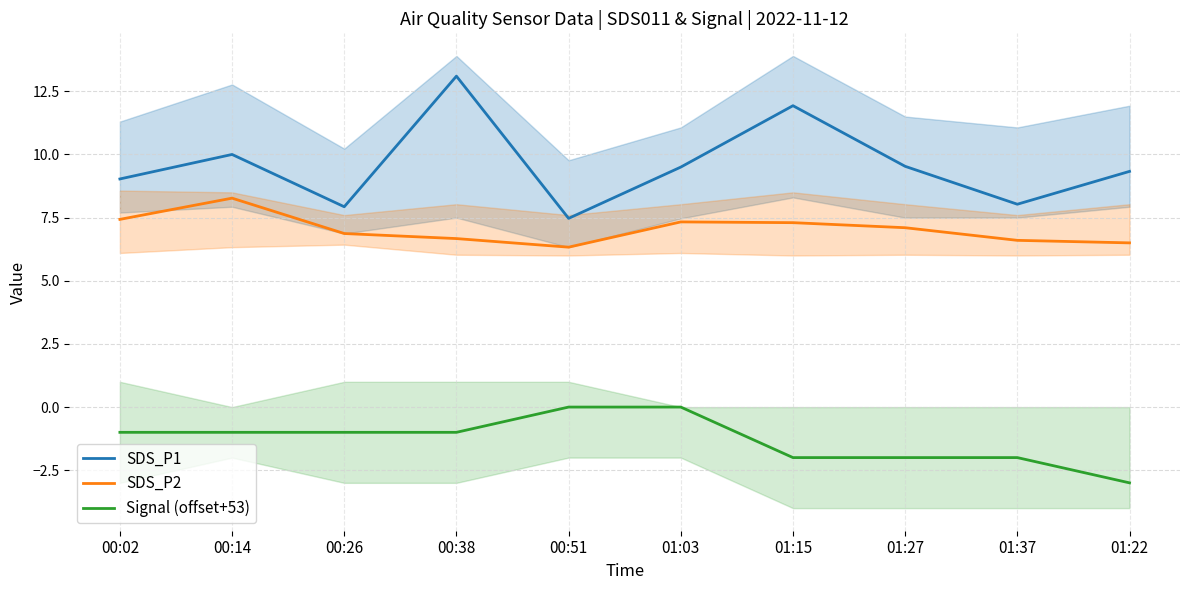

What is the difference between the second highest and second lowest values in the Signal (offset+53) series?

2.0